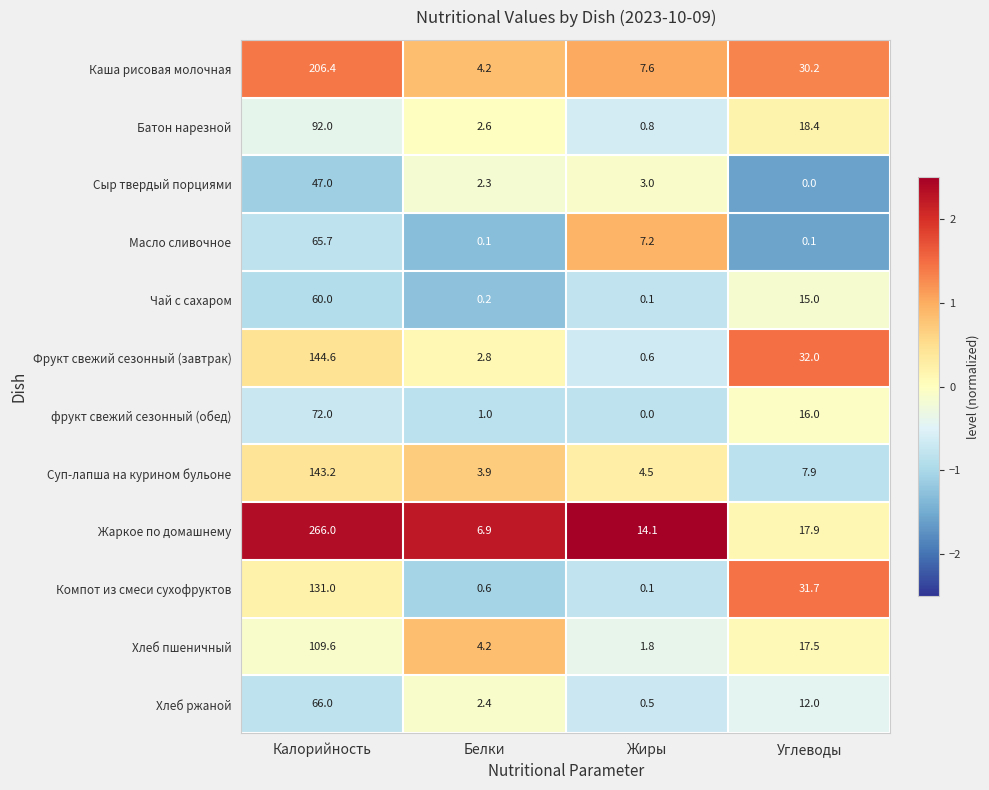

At which category is the sum across all series the highest?

Калорийность